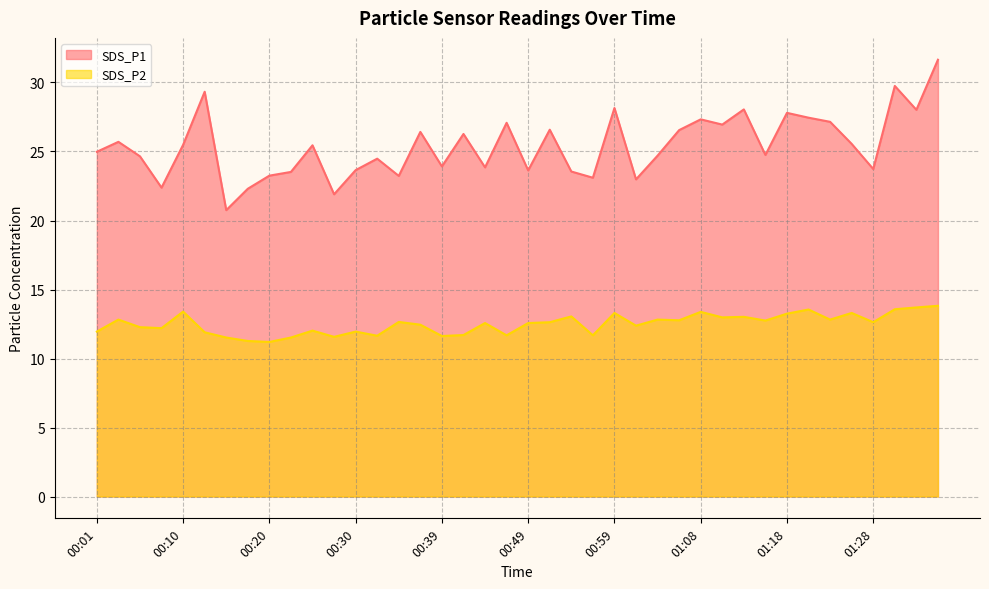

What is the label of the 26th point from the left?

01:01